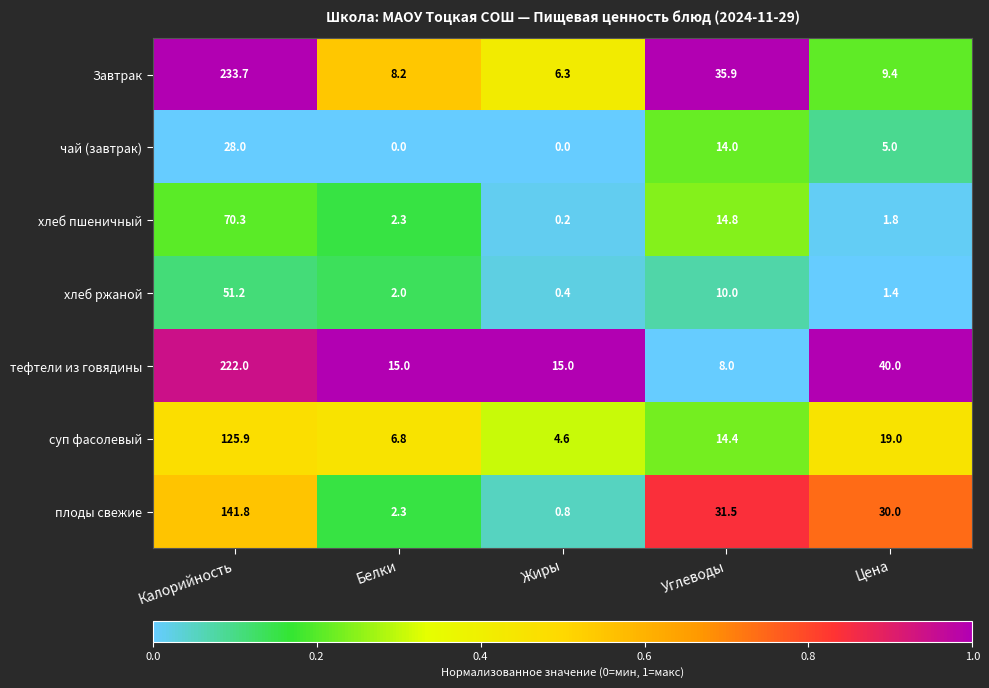

What is the average value of the Завтрак series?

58.7